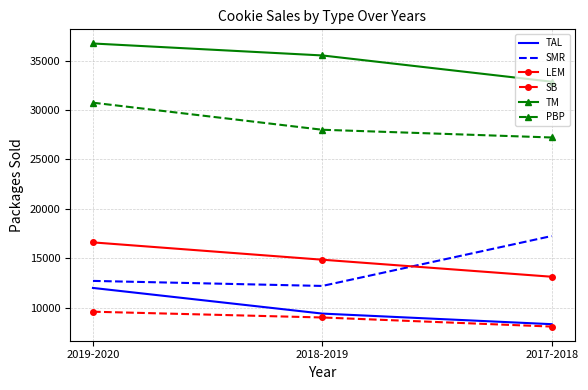

What is the sum of the TM values at 2018-2019 and 2017-2018?

68407